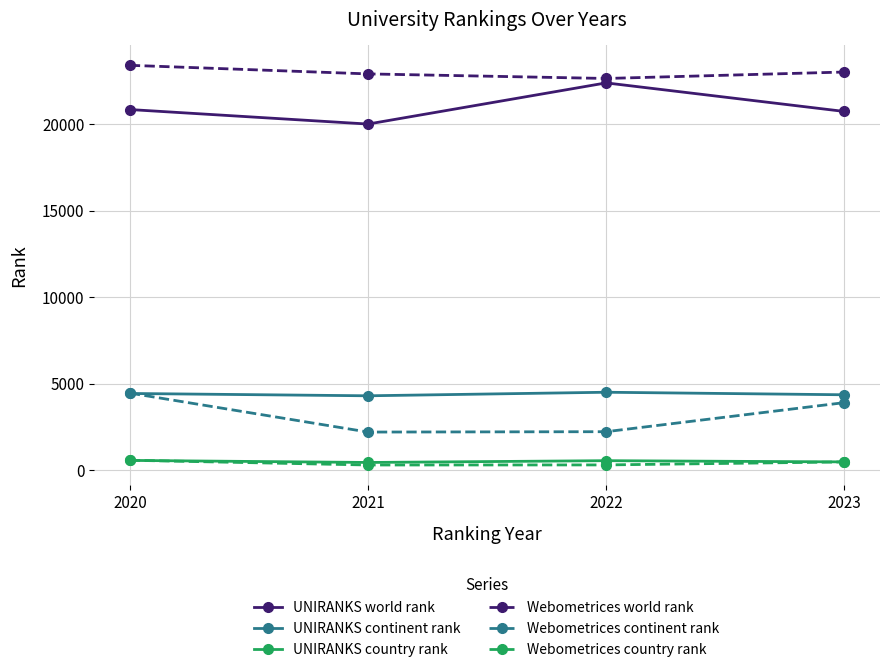

How many distinct data groups are displayed?

6